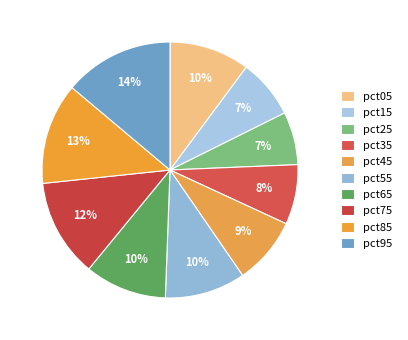

How many segments does this pie chart have?

10